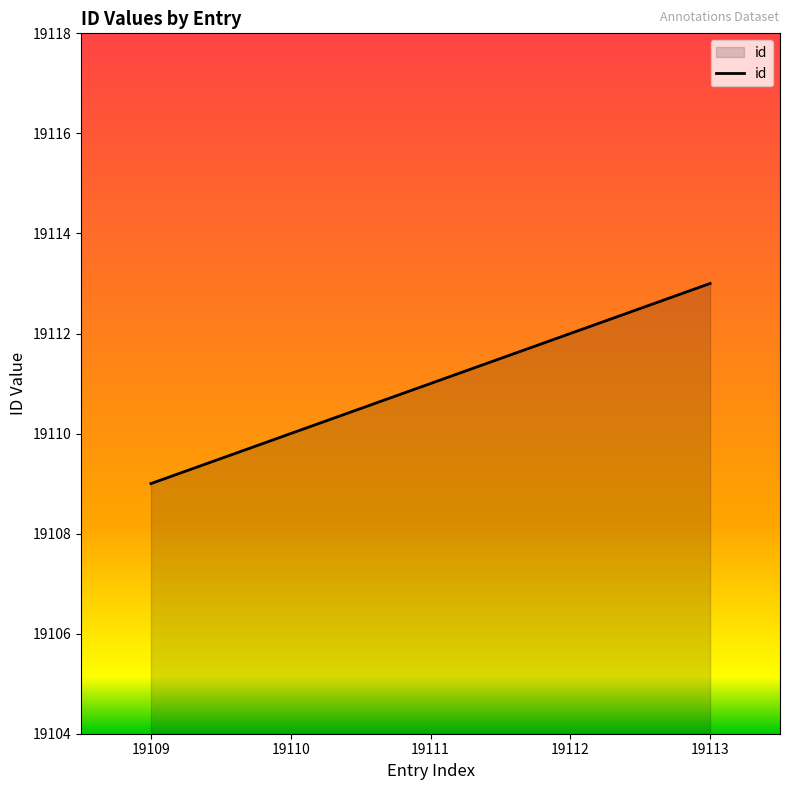

What is the average value?

19111